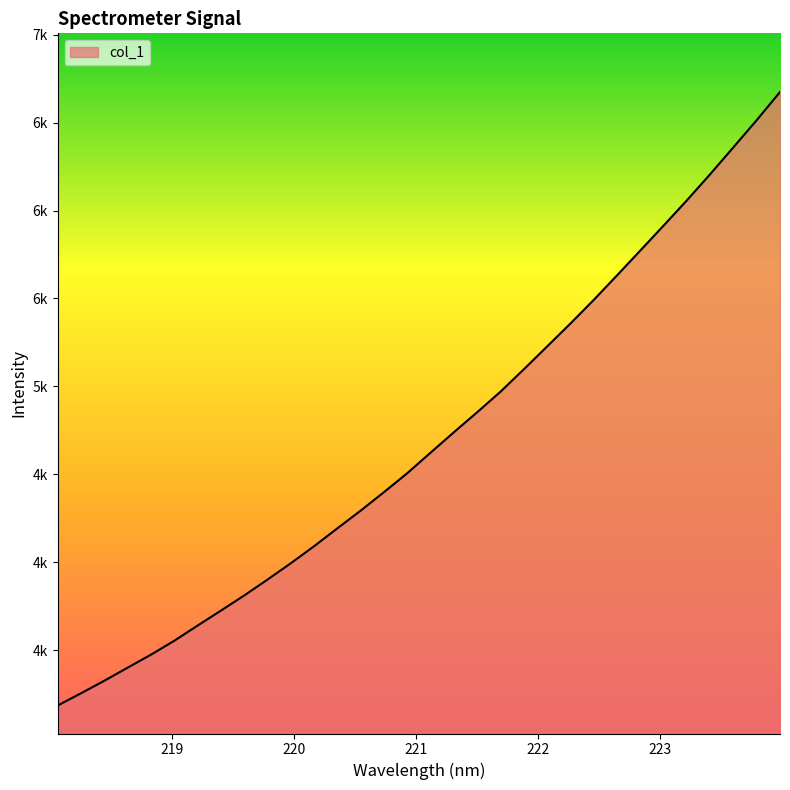

Does the chart have visible grid lines?

No